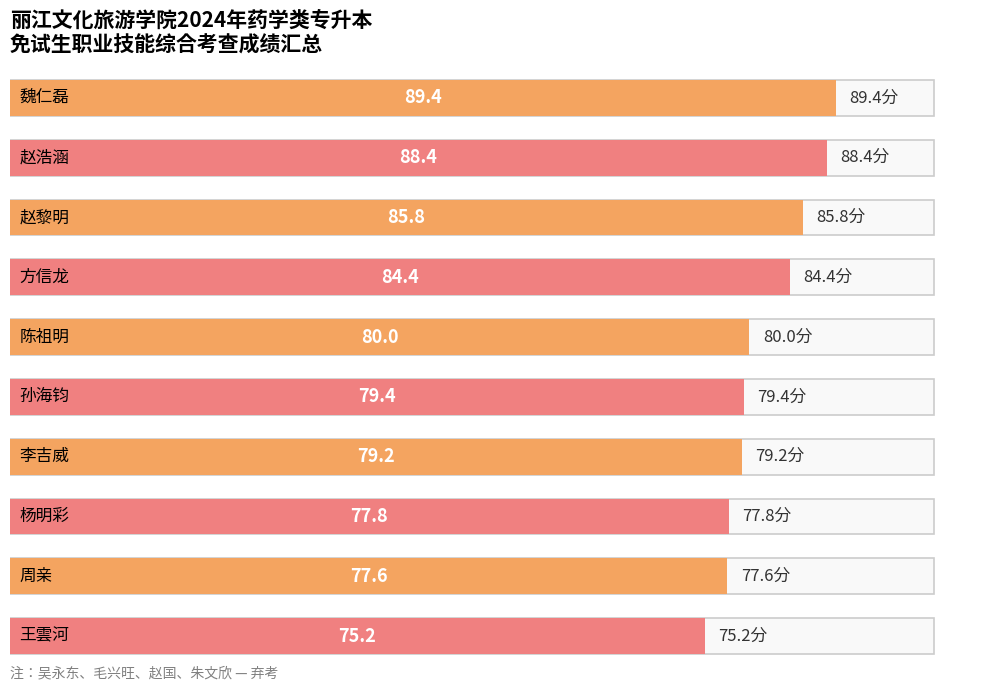

What is the average value?

81.7